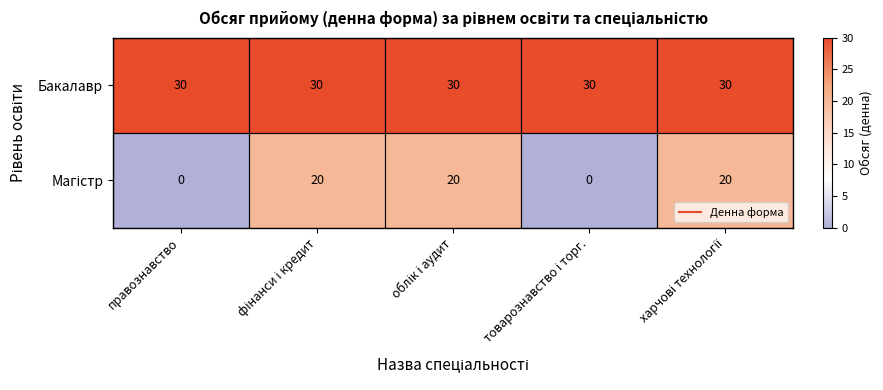

Which series has the largest total across all categories?

Бакалавр